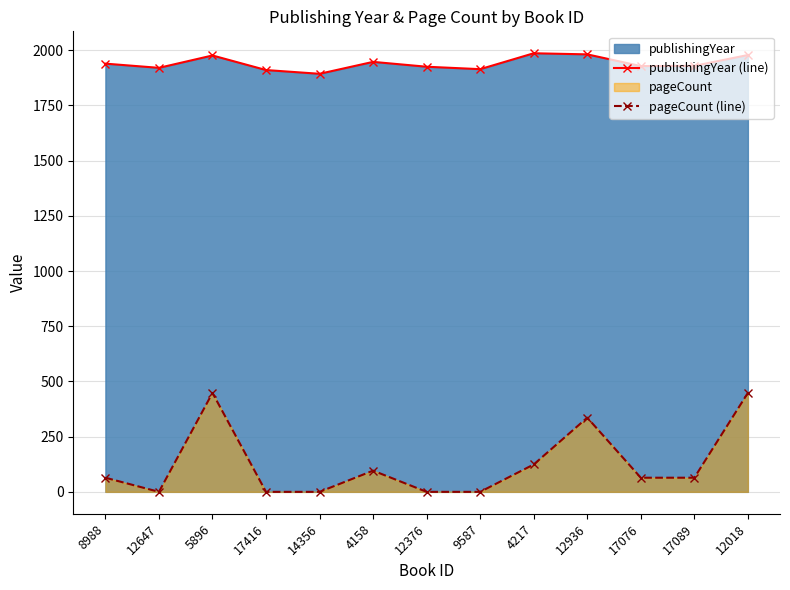

At how many categories does at least one series exceed 1304?

13